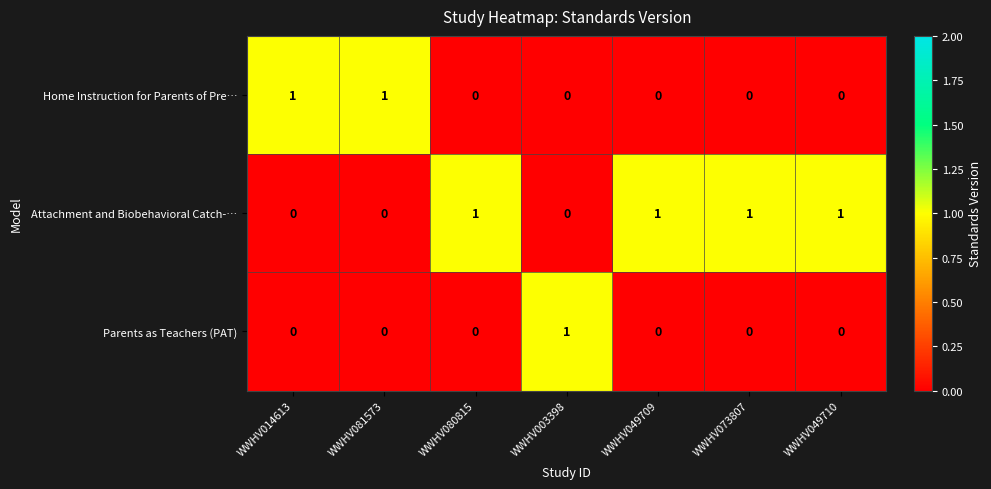

List the series in order of their overall mean, highest first.

Attachment and Biobehavioral Catch-…, Home Instruction for Parents of Pre…, Parents as Teachers (PAT)